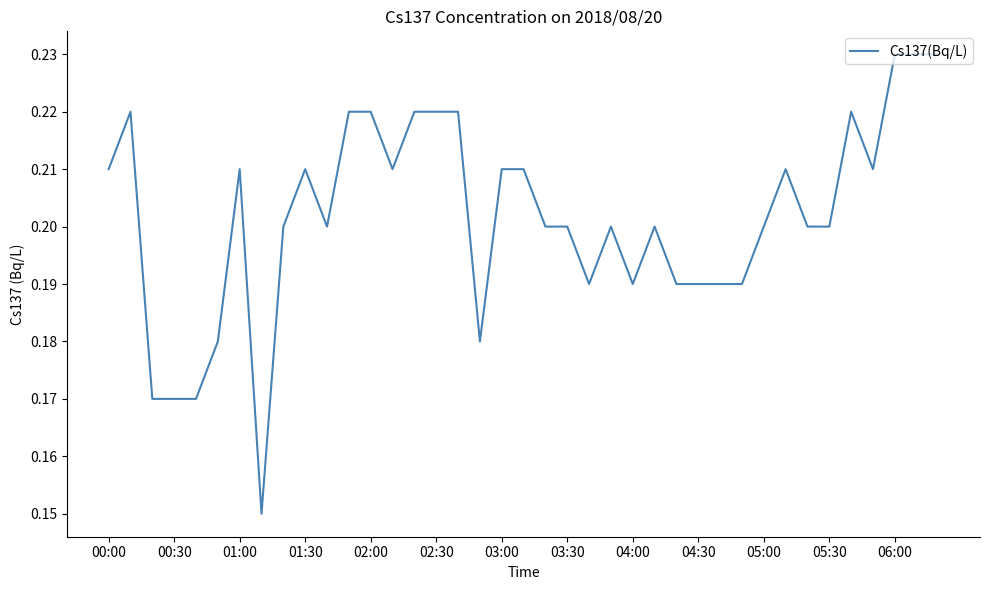

Is it true that the value at 03:30 is 0.2?

True